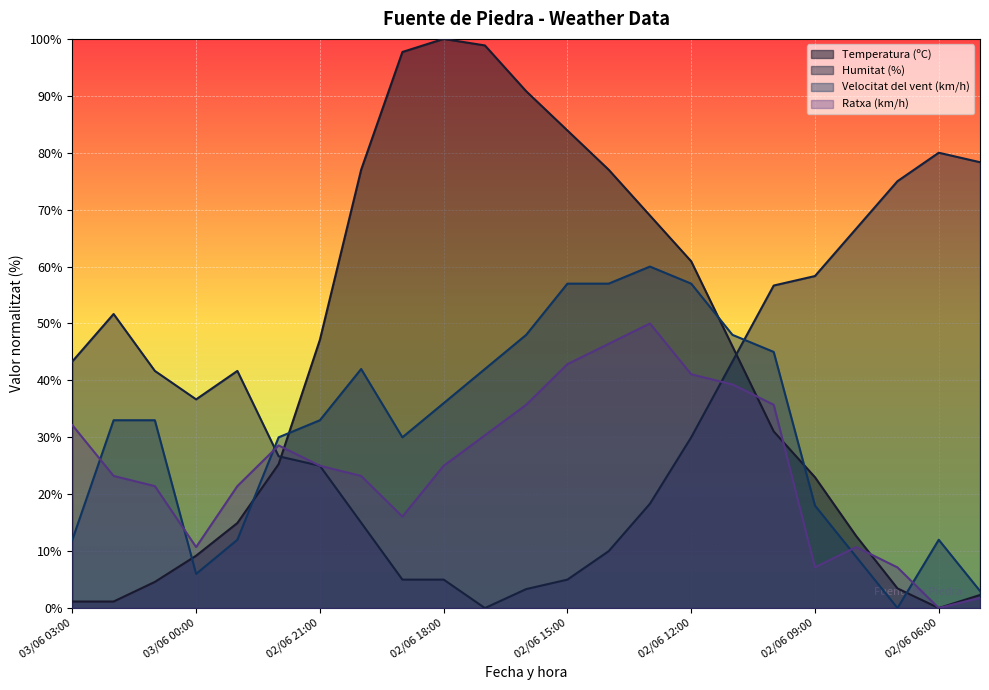

True or false: Humitat (%) has a value of 56.7 at 02/06 10:00.

True